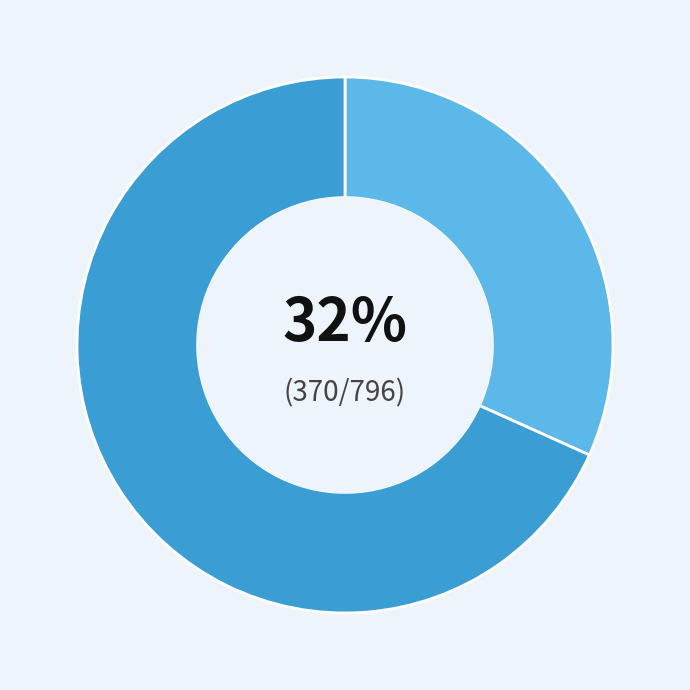

To the nearest percent, what is the average slice percentage?

50%